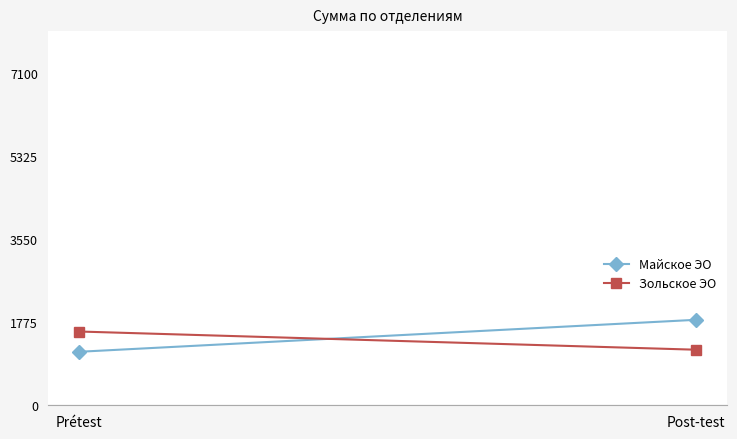

Is the value of Майское ЭО at Post-test greater than the value of Зольское ЭО at Post-test?

Yes